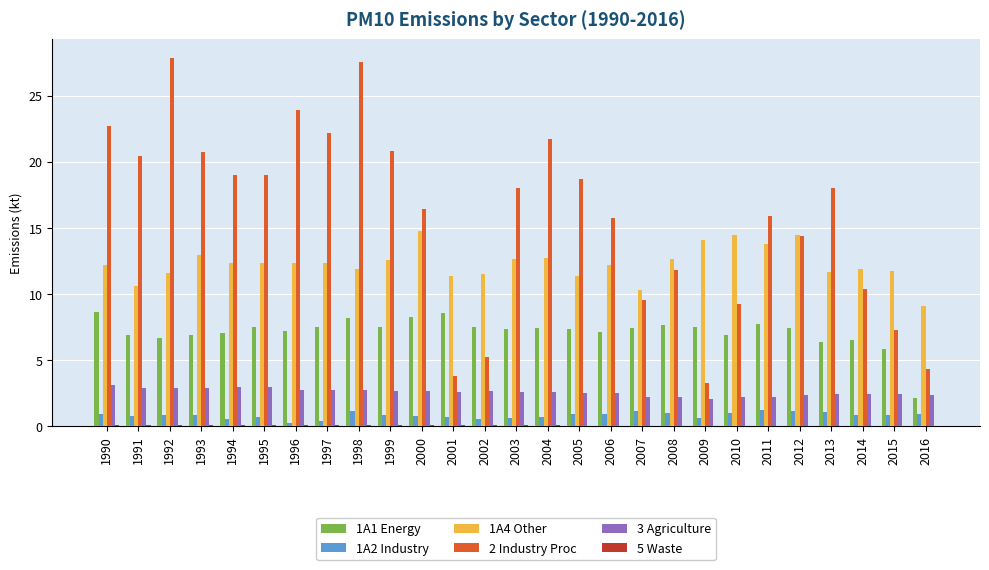

The 3 Agriculture series shows 5.1 at 1994. True or false?

False